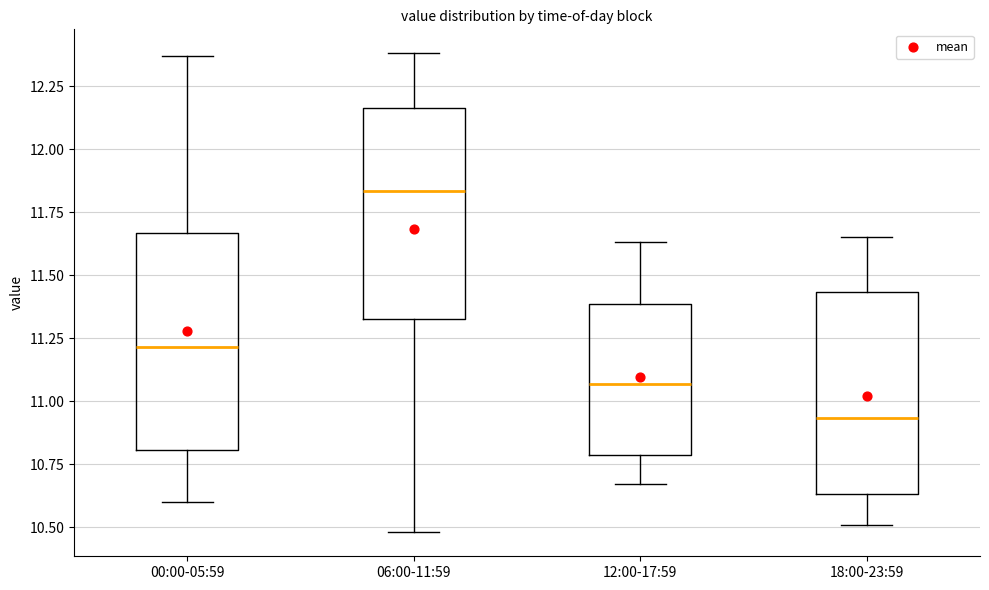

Which box's median line is the highest?

06:00-11:59